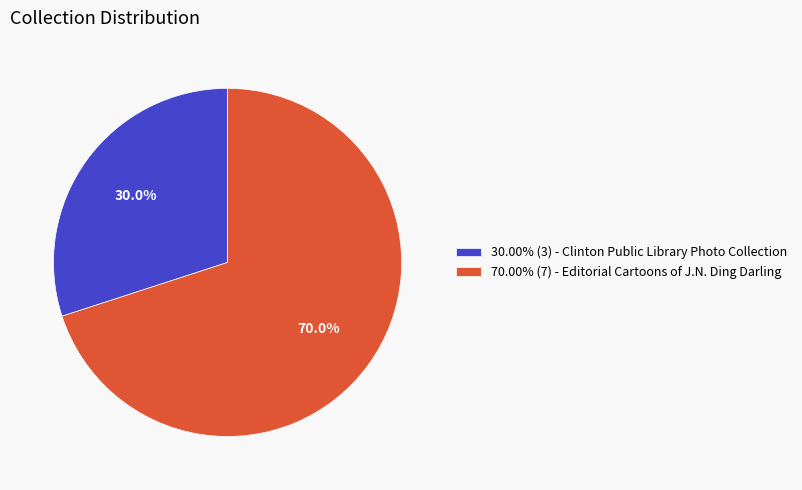

What is the total percentage of 70.00% (7) - Editorial Cartoons of J.N. Ding Darling and 30.00% (3) - Clinton Public Library Photo Collection?

100.0%